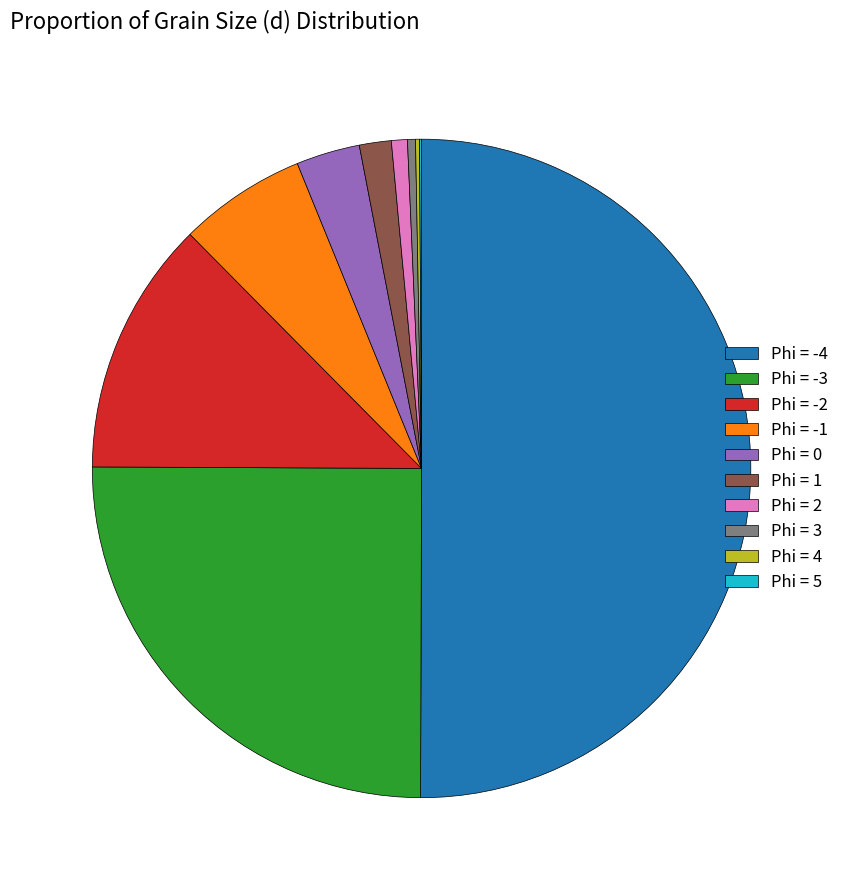

What is the majority slice?

Phi = -4